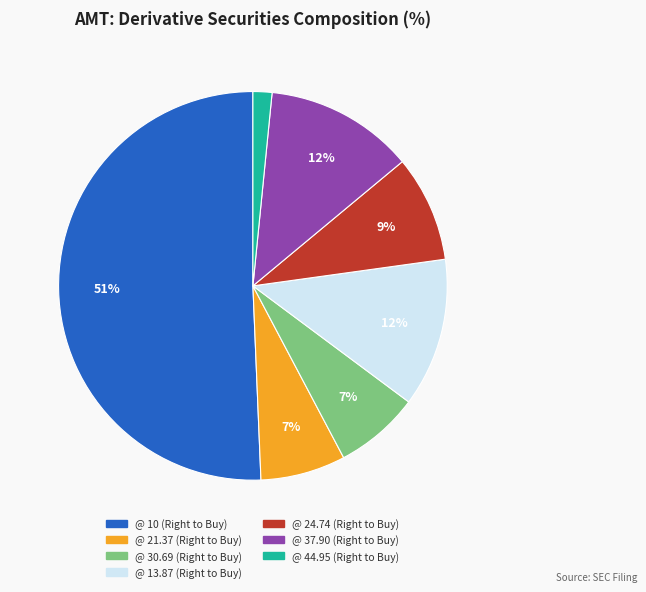

How many segments does this pie chart have?

7